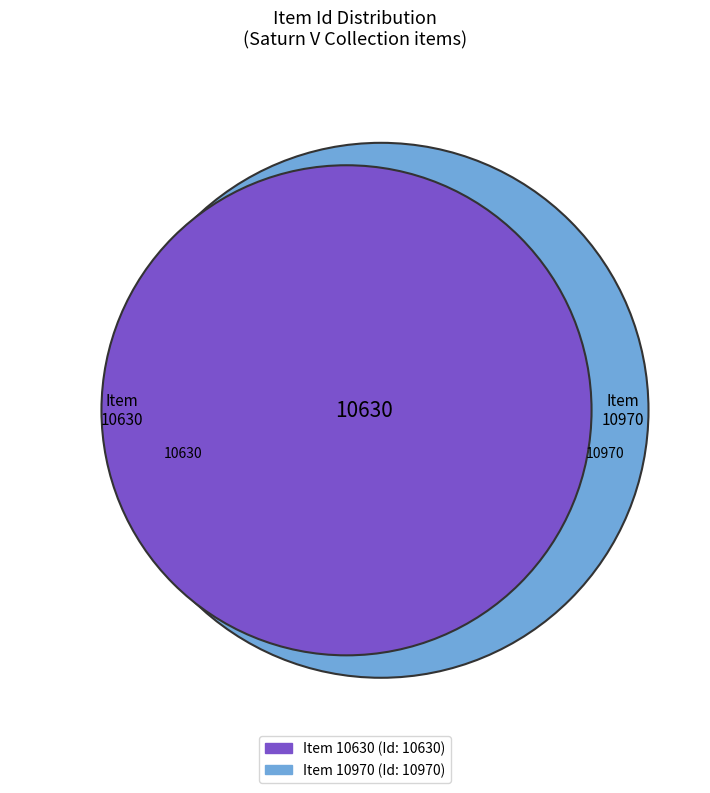

Combined, do Item 10630 and Item 10970 account for over 50%?

Yes